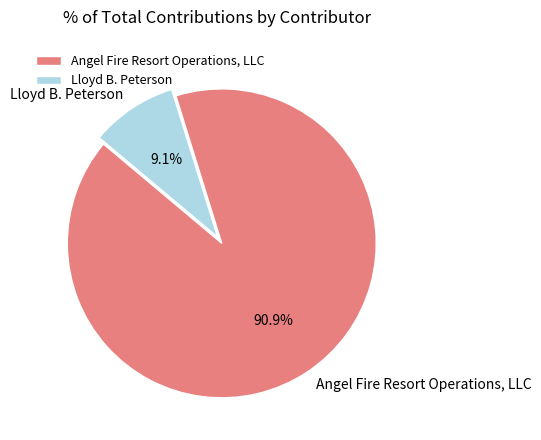

To the nearest percent, what portion does Angel Fire Resort Operations, LLC represent?

91%